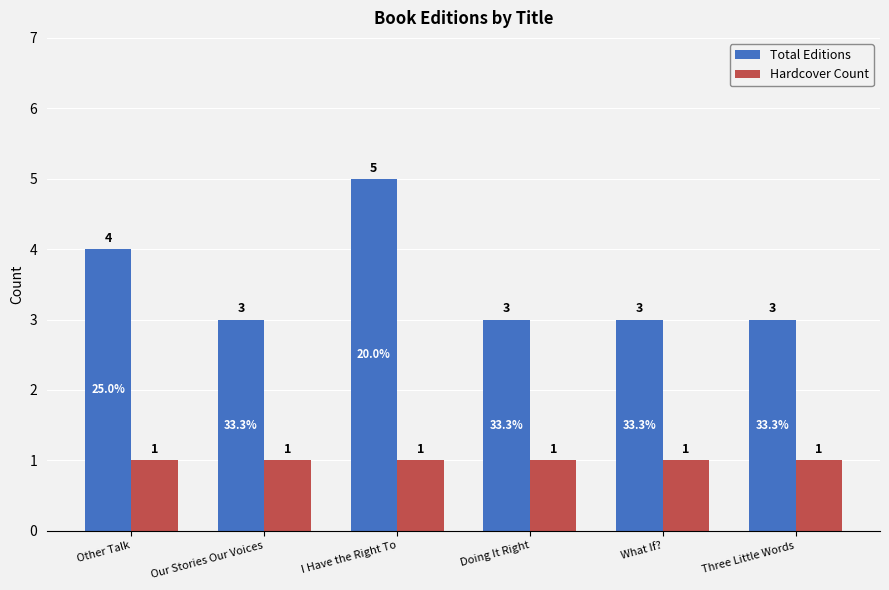

What is the spread (max minus min) of values at I Have the Right To?

4